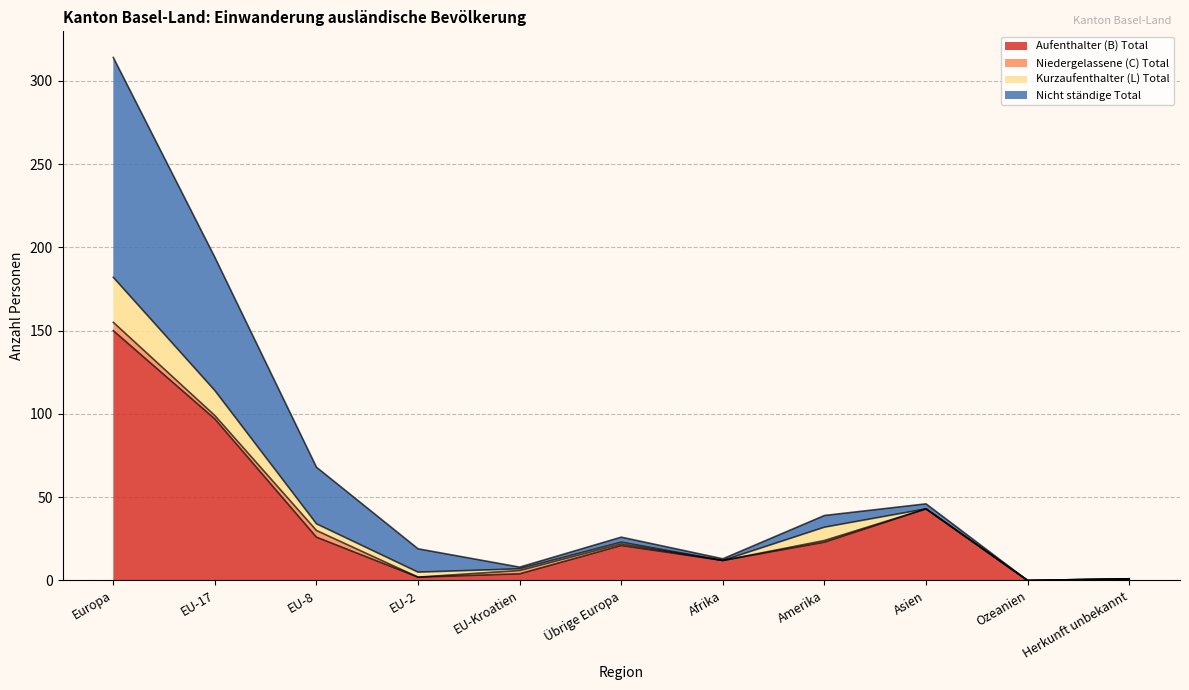

At which label does Aufenthalter (B) Total reach its peak?

Europa